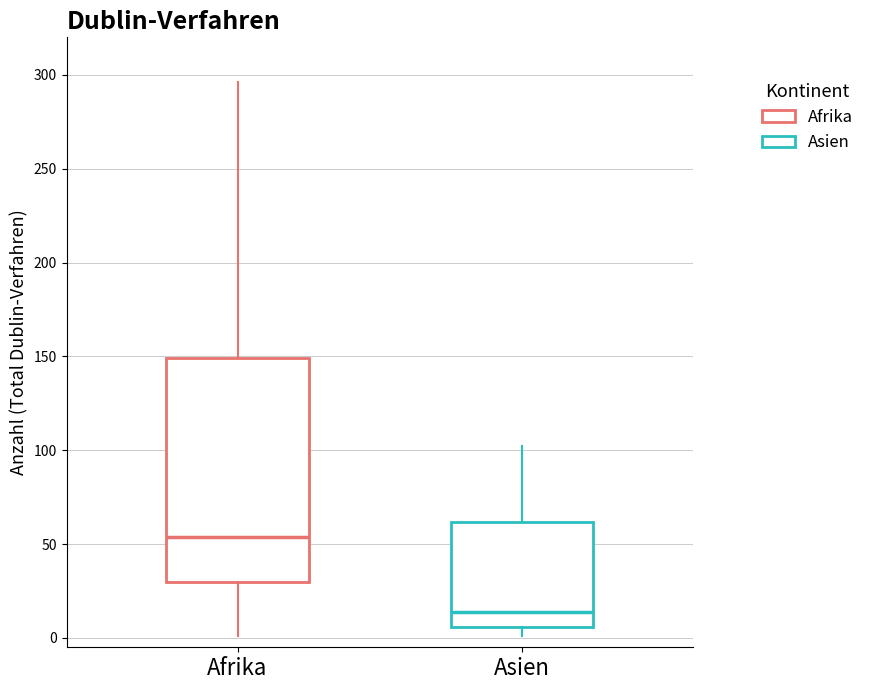

Where is the upper edge of the box for Asien on the y-axis? The values are not printed on the chart, so give them approximately, as read against the axis.

60